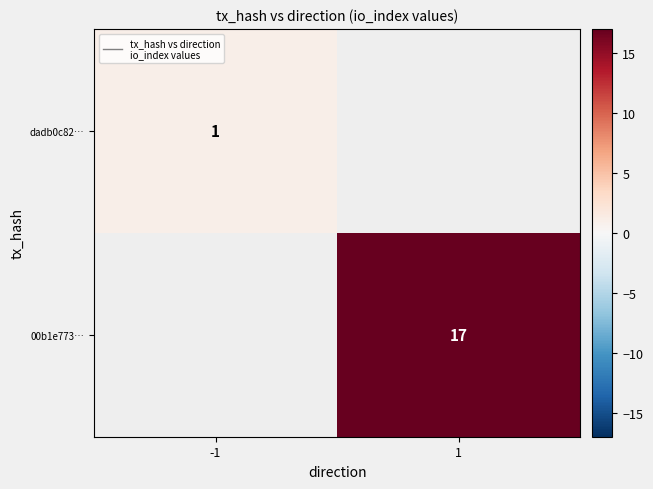

The value of 00b1e773… at 1 is 28. True or false?

False